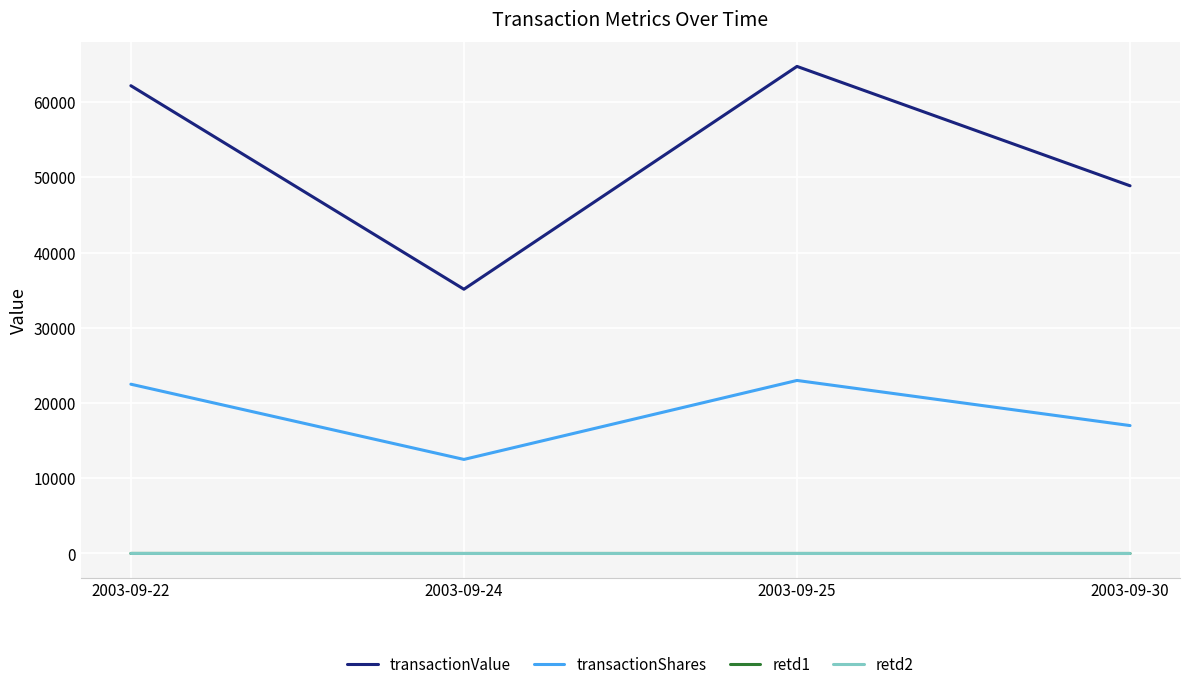

At which category is the sum across all series the highest?

2003-09-25